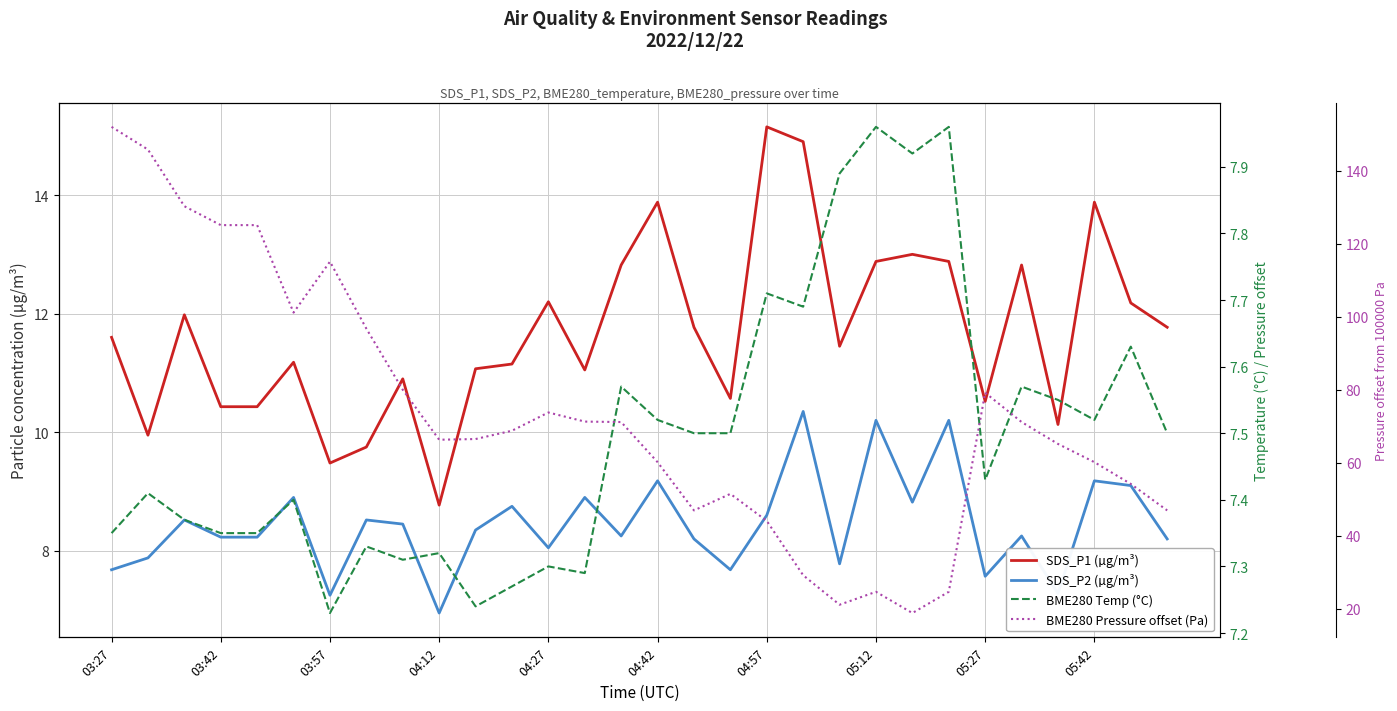

What is the difference between the maximum and minimum values in the SDS_P1 (µg/m³) series?

6.4